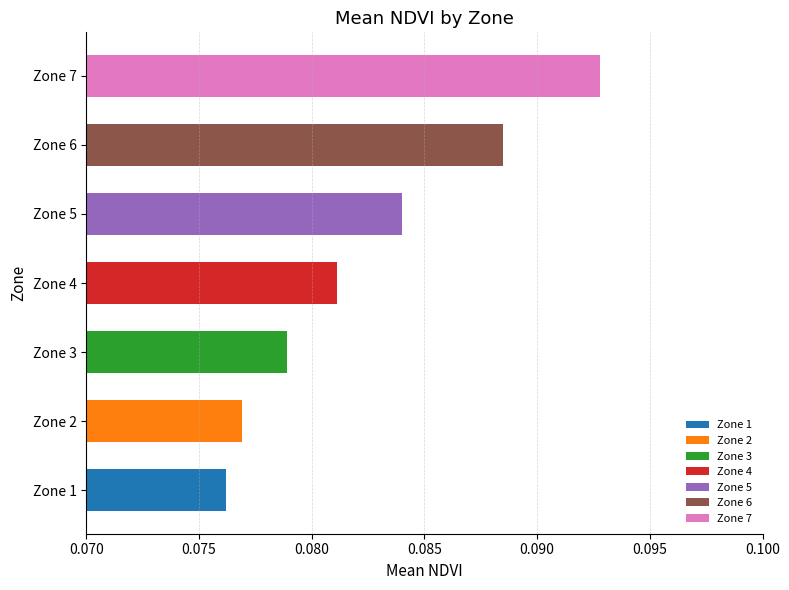

Rank the categories by value from lowest to highest.

Zone 1, Zone 2, Zone 3, Zone 4, Zone 5, Zone 6, Zone 7